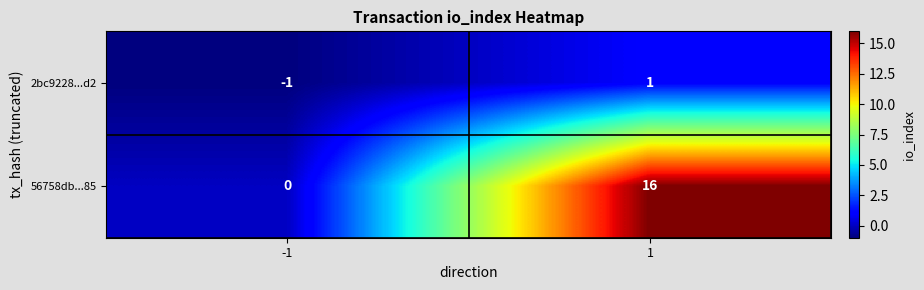

At which category does the chart reach its minimum across all series?

-1